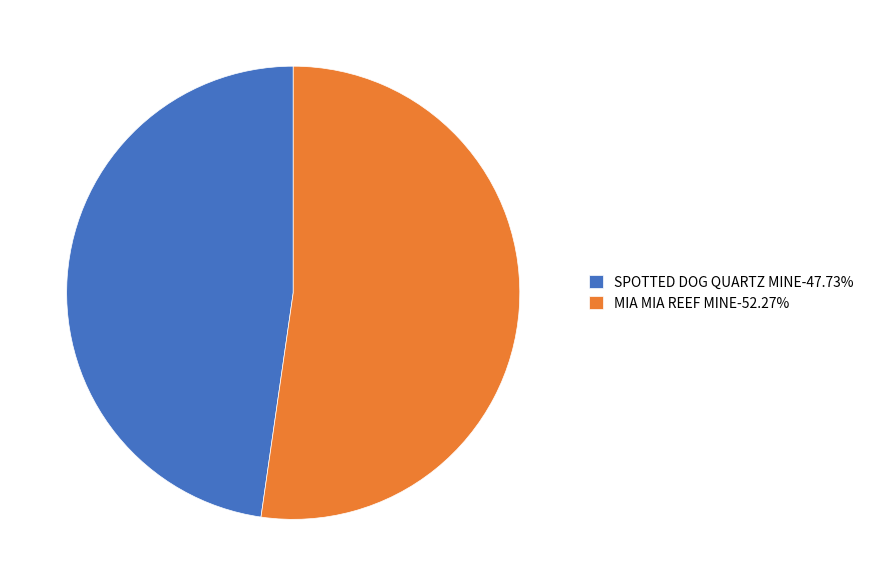

Is it true that MIA MIA REEF MINE is 66% of the pie?

False